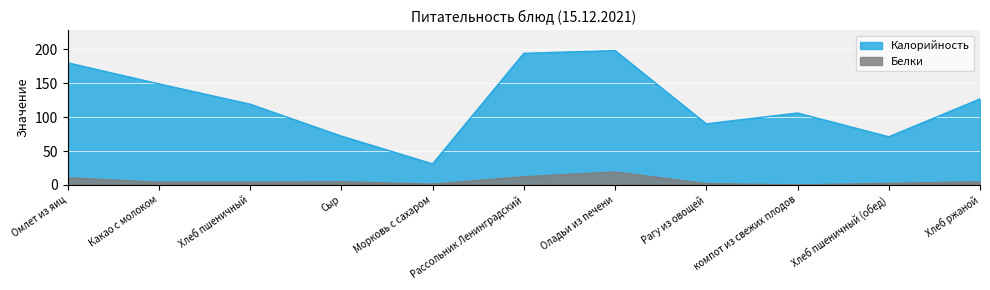

The Калорийность series shows 65.5 at Рассольник Ленинградский. True or false?

False